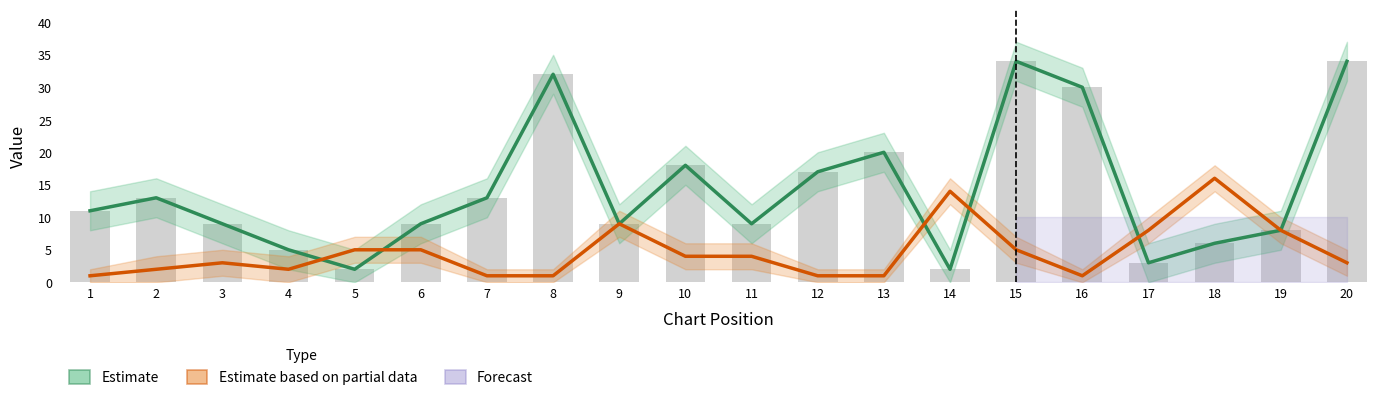

List the labels in order of Weeks on Chart (Estimate) value, smallest first.

5, 14, 17, 4, 18, 19, 3, 6, 9, 11, 1, 2, 7, 12, 10, 13, 16, 8, 15, 20